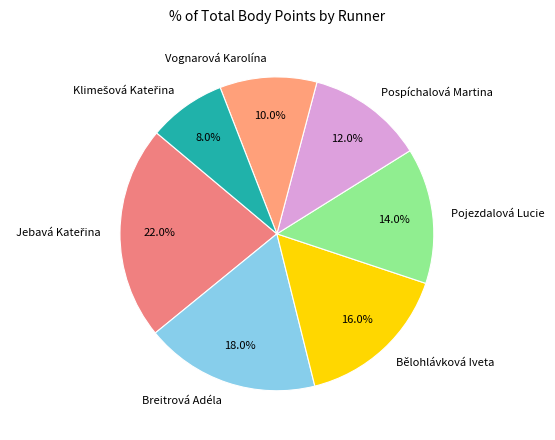

How much of the chart is everything except Bělohlávková Iveta?

84.0%